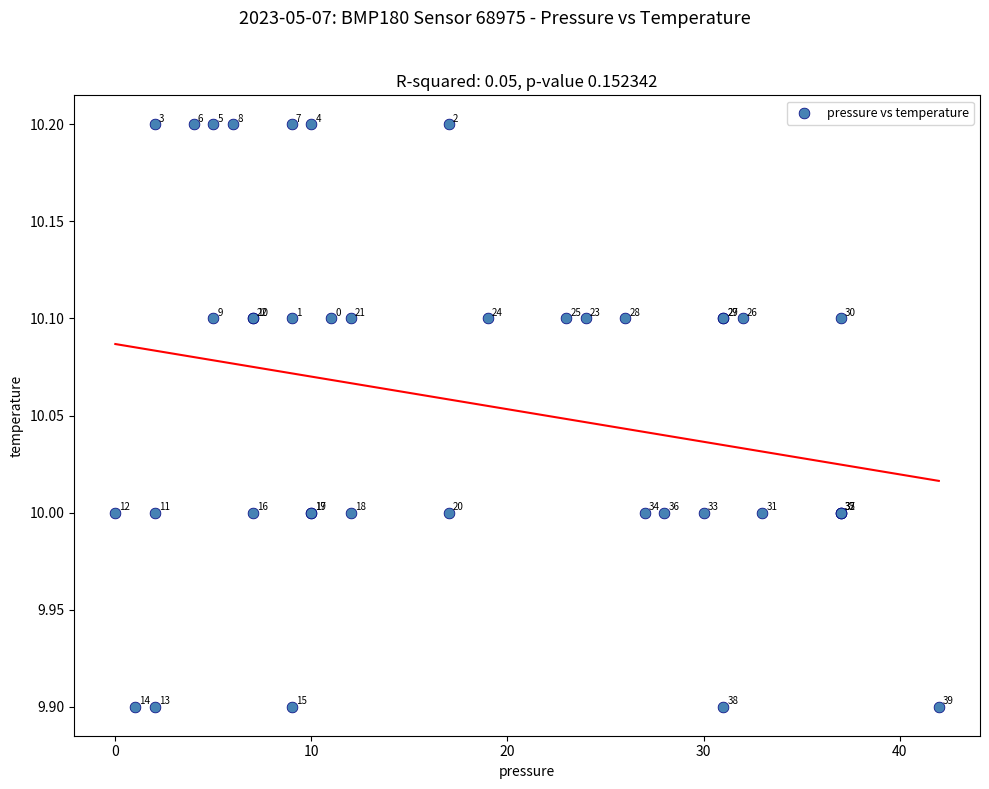

What Y value in the scatter plot is closest to 10?

10.0